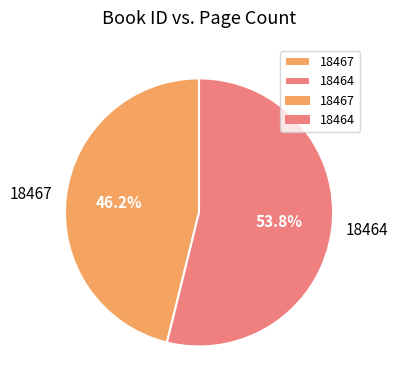

Is 18467 the majority of the pie?

No